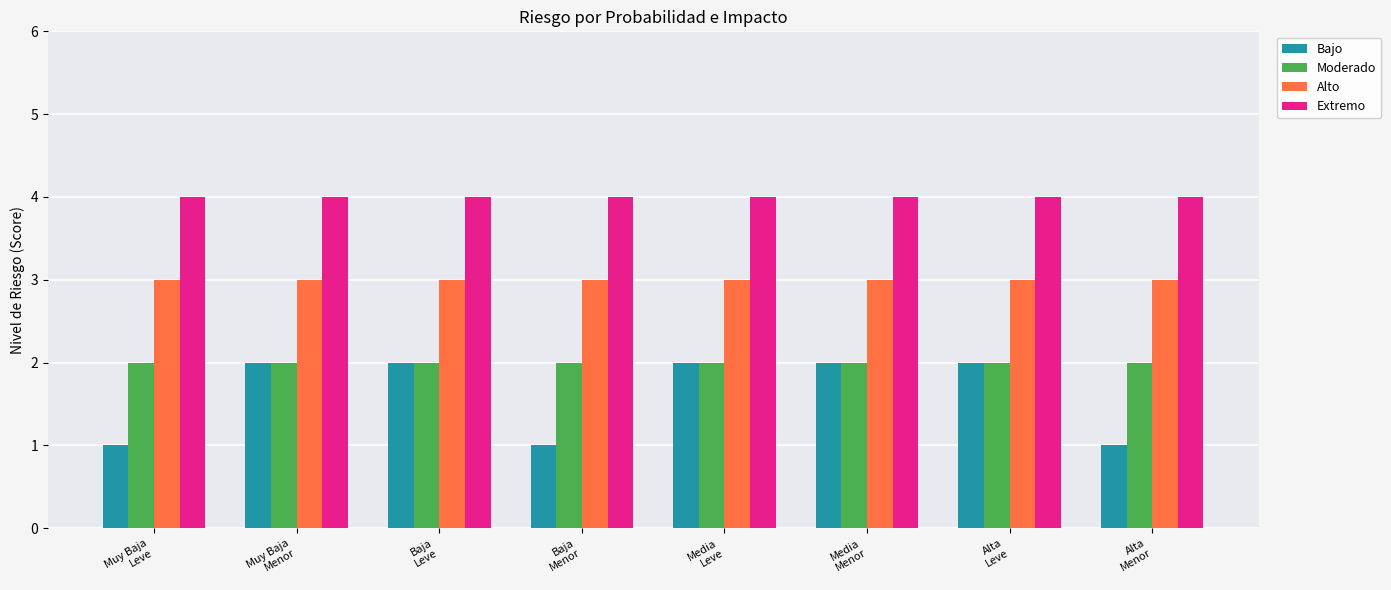

How many bars are there in total?

32